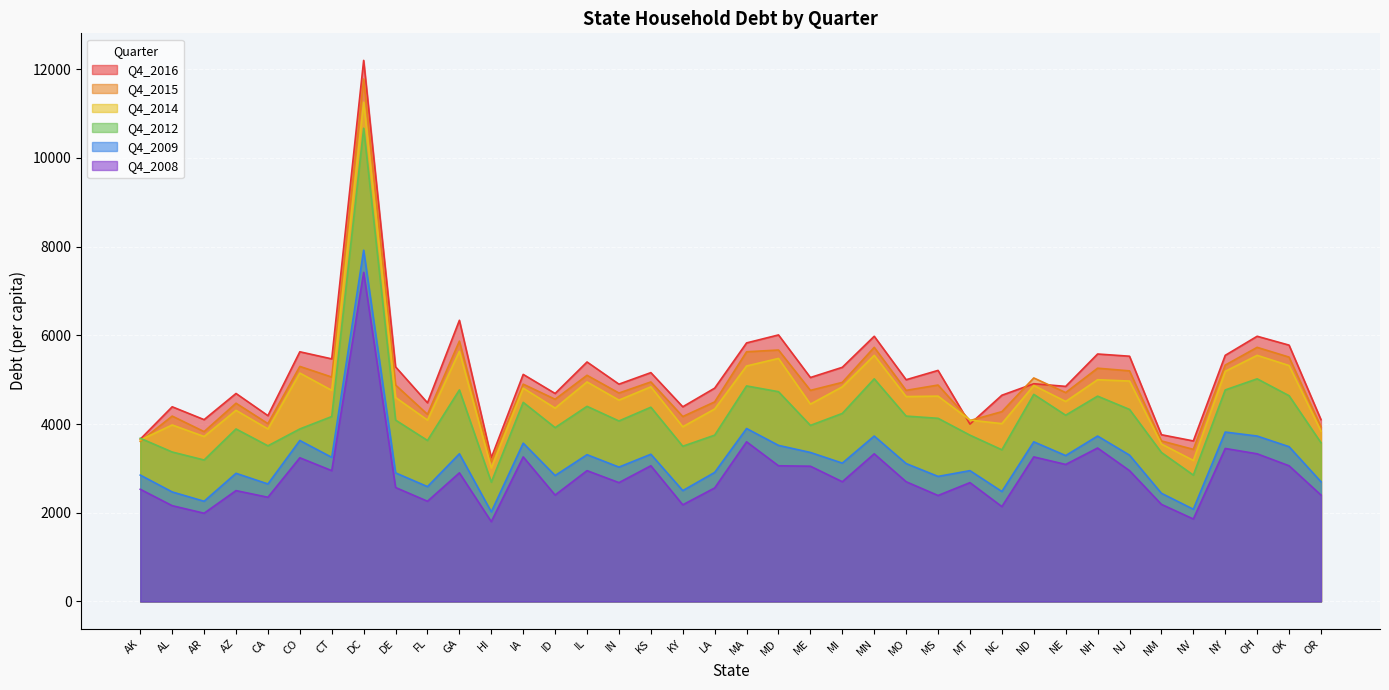

Count the number of data series in this chart.

6